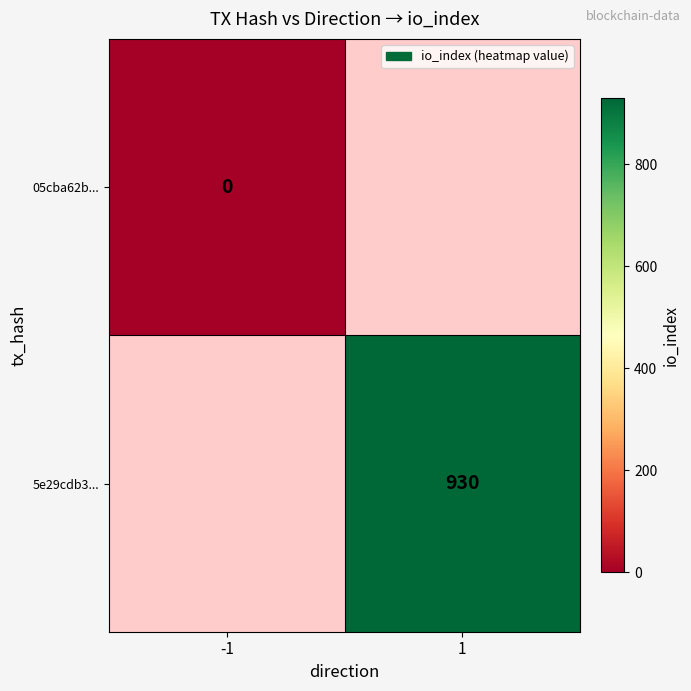

What is the spread (max minus min) of values at 1?

930